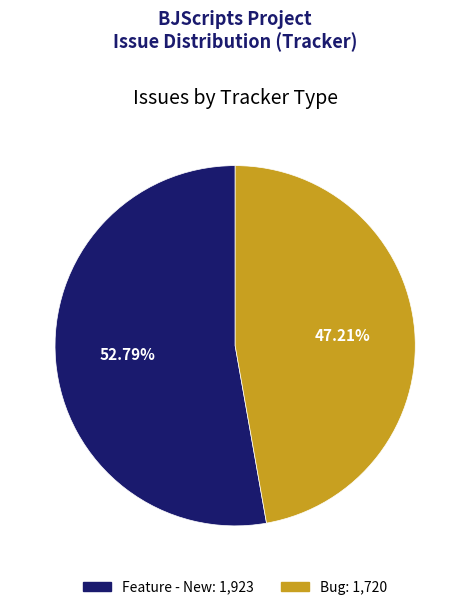

The Feature - New slice represents 53% of the pie. True or false?

True